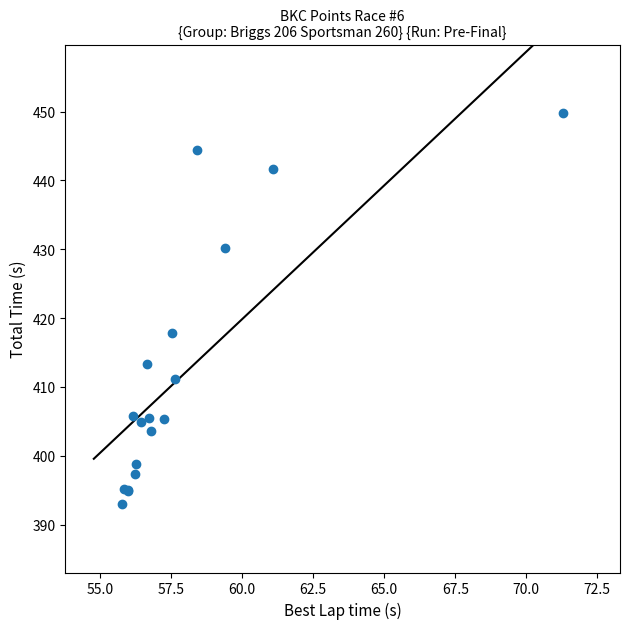

What Y value in the scatter plot is closest to 421?

417.8